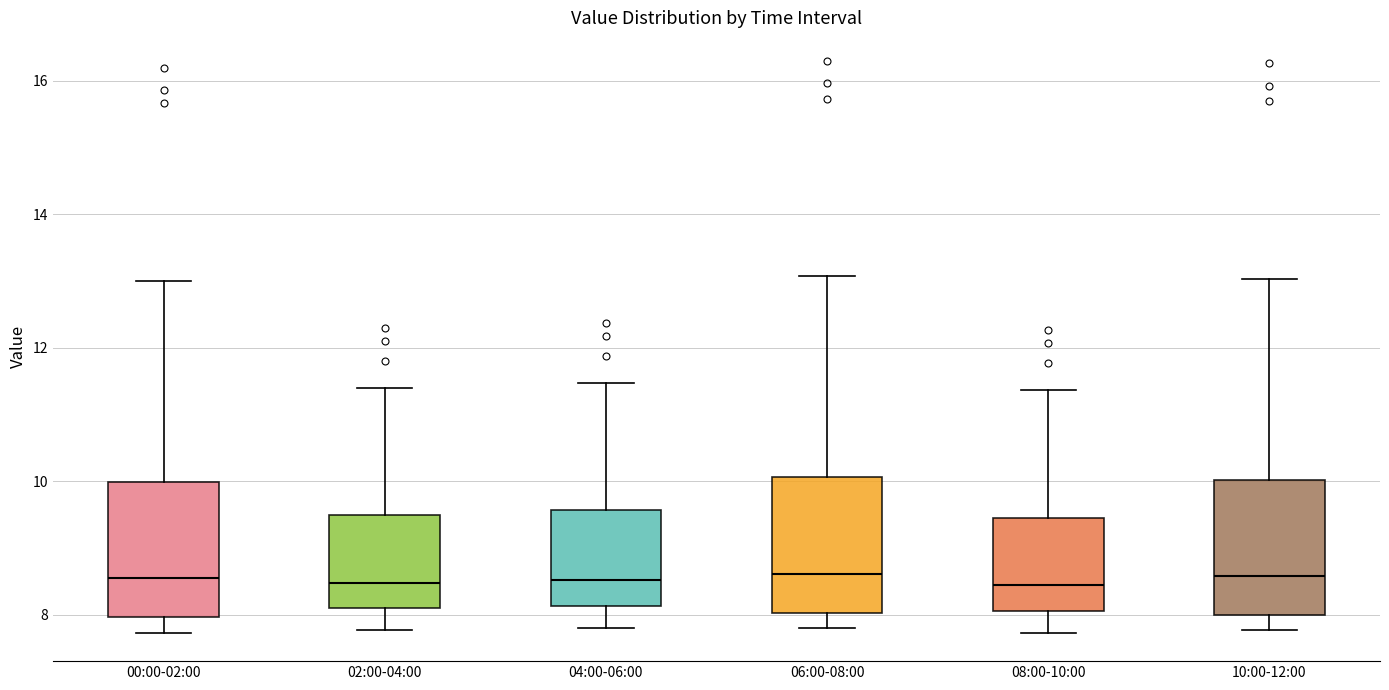

Where is the lower edge of the box for 04:00-06:00 on the y-axis? The values are not printed on the chart, so give them approximately, as read against the axis.

8.2